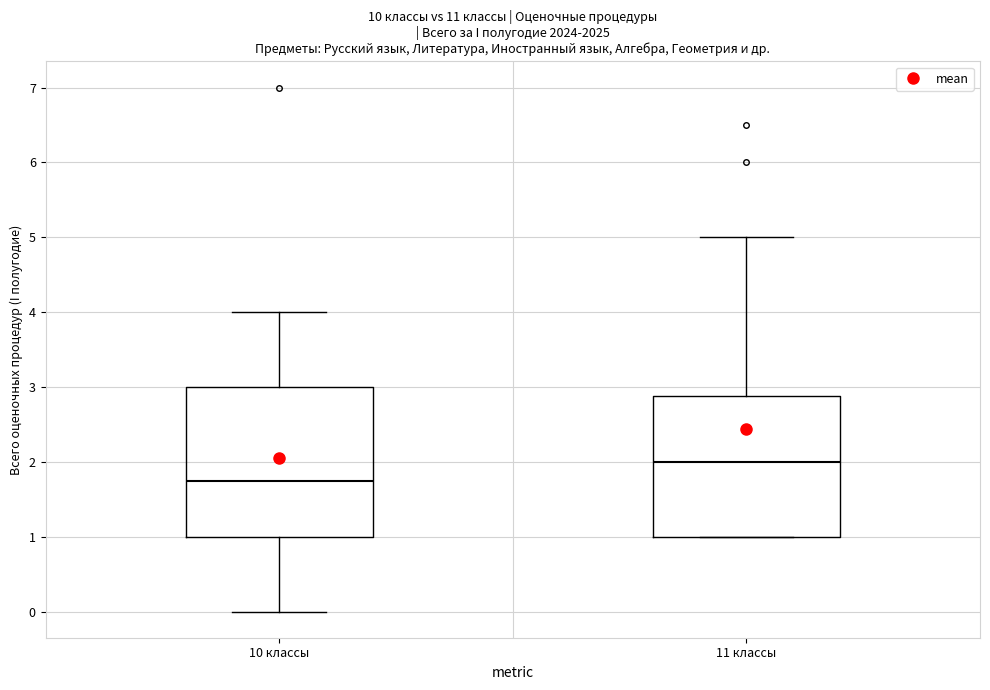

Which box is the tallest, from its lower edge to its upper edge?

10 классы